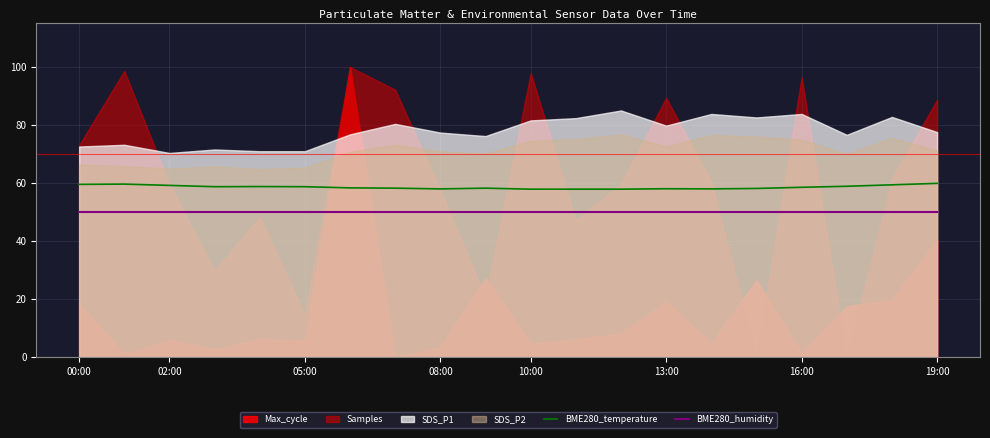

The BME280_temperature series shows 58.0 at 13:00. True or false?

True